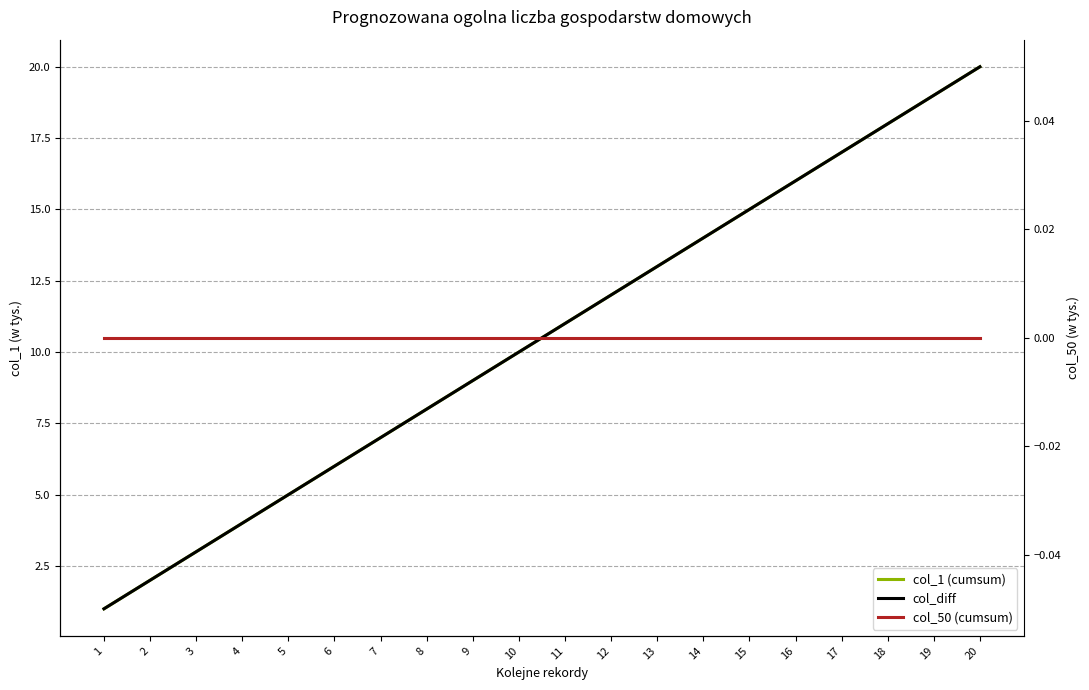

Is the value of col_diff at 7 greater than the value of col_1 (cumsum) at 7?

No